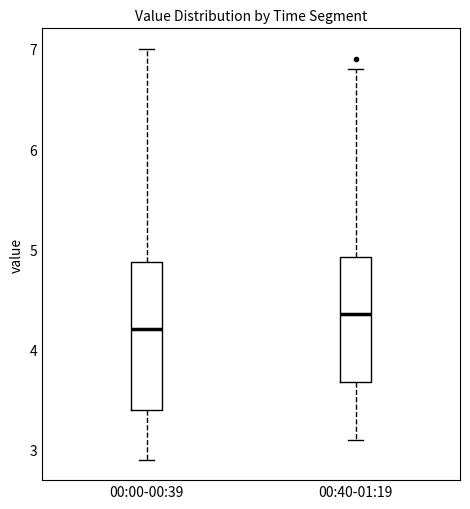

Reading left to right, read every box against the y-axis: the position of its median line, the range the box covers, and the ends of its whiskers. The values are not printed on the chart, so give them approximately, as read against the axis.

00:00-00:39: median 4.2, box 3.4 to 4.9, whiskers 2.9 to 7.0
00:40-01:19: median 4.4, box 3.7 to 4.9, whiskers 3.1 to 6.8